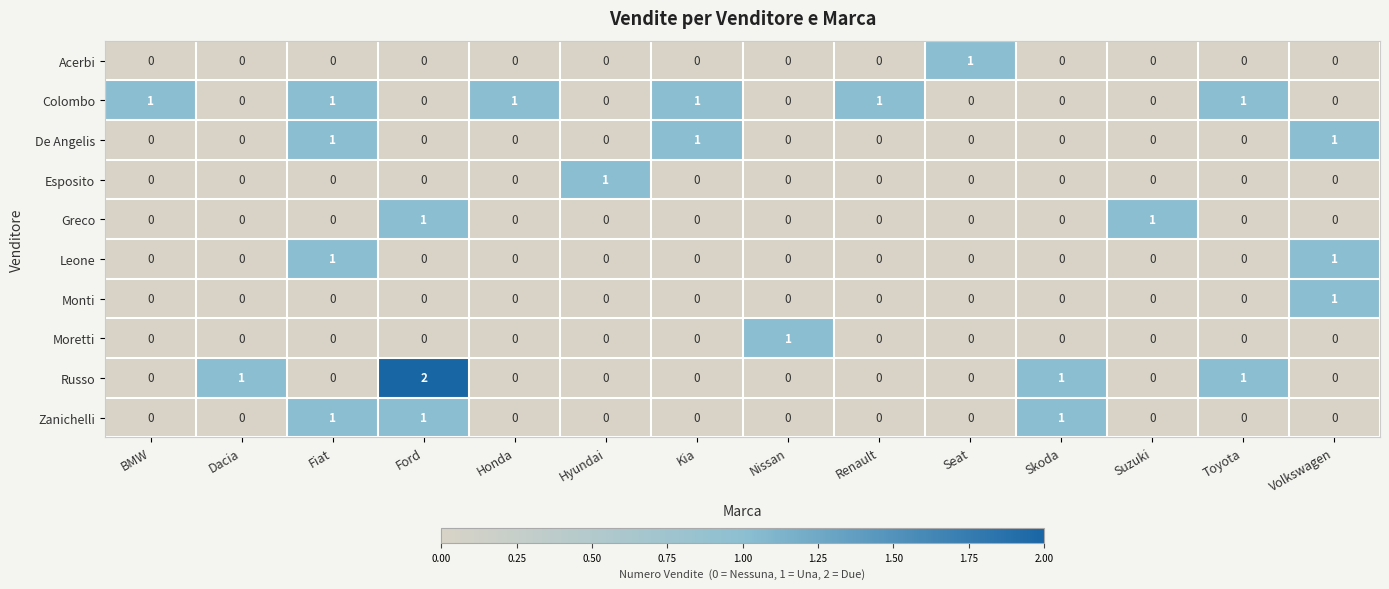

Which series has the largest total across all categories?

Colombo